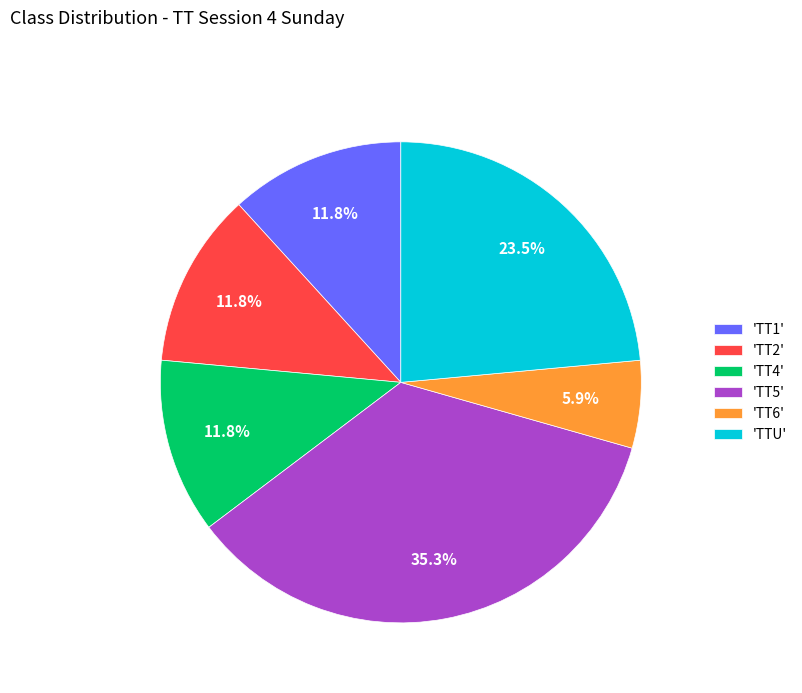

Is there any slice that represents more than half of the pie?

No